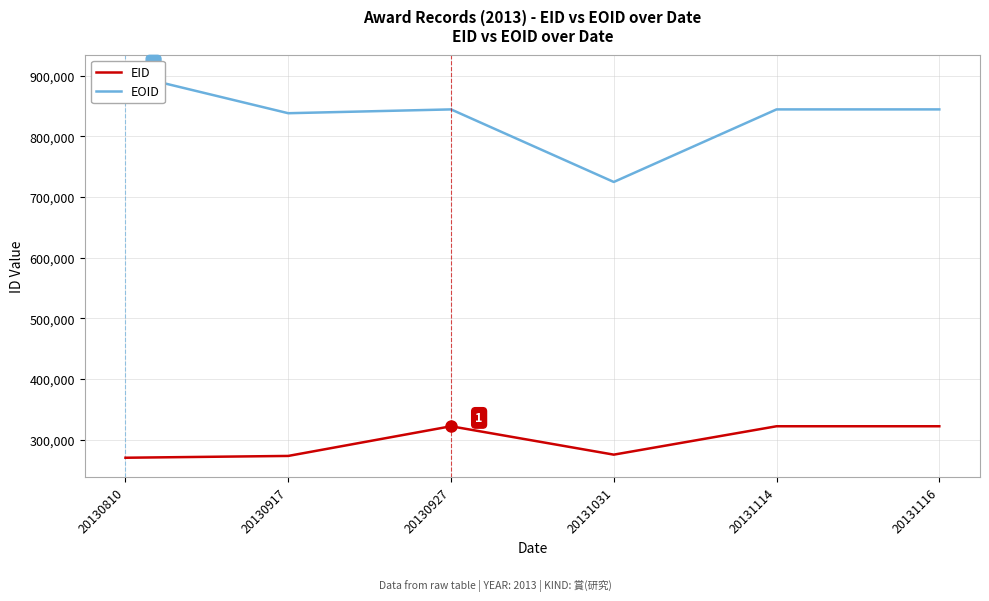

How many series are shown in this chart?

2